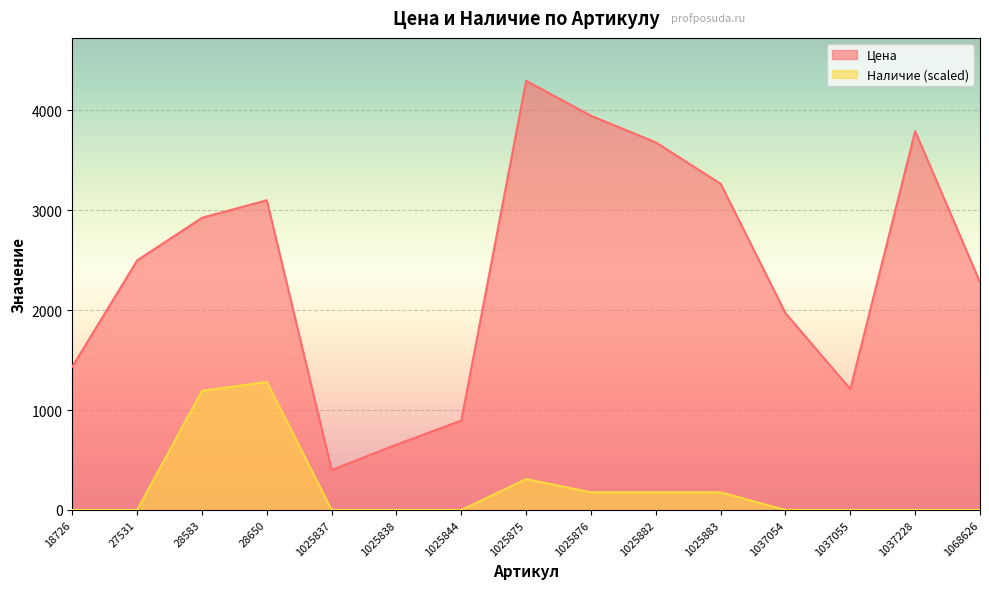

The value of Цена at 1025838 is 326.7. True or false?

False